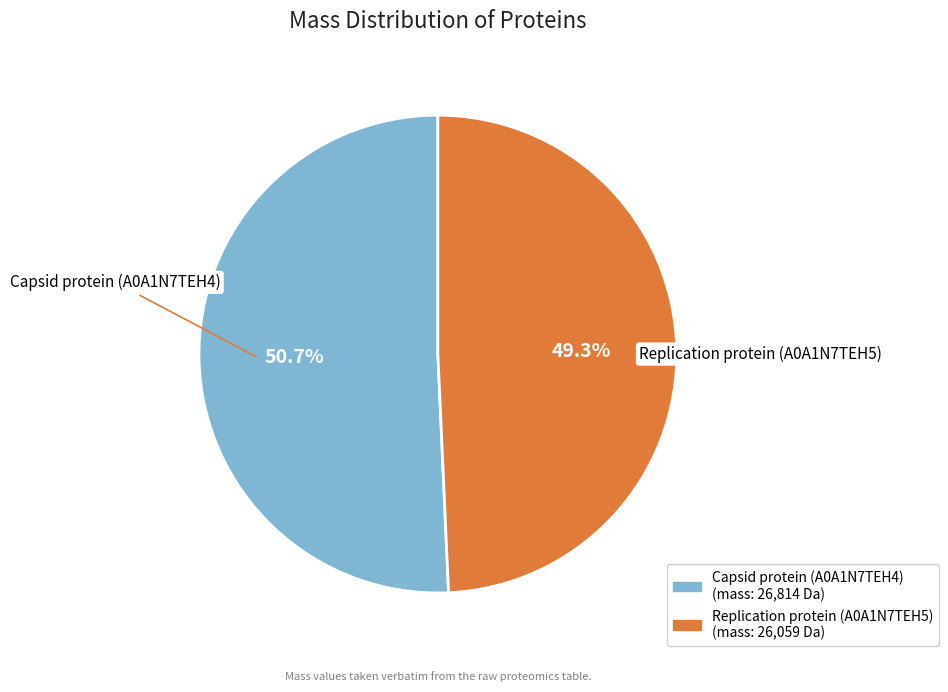

Does Capsid protein (A0A1N7TEH4) represent more than half of the total?

Yes